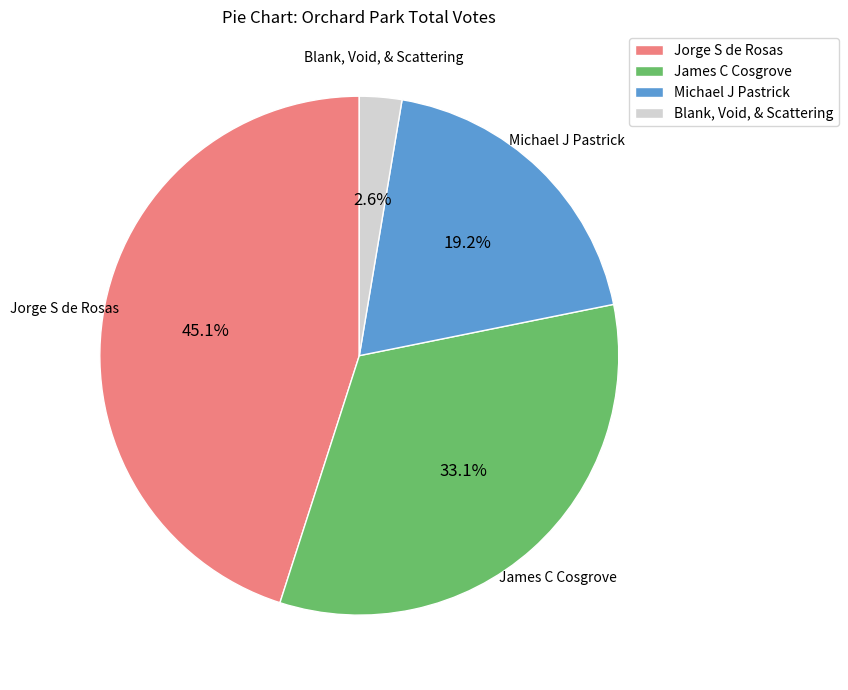

Is there any slice that represents more than half of the pie?

No